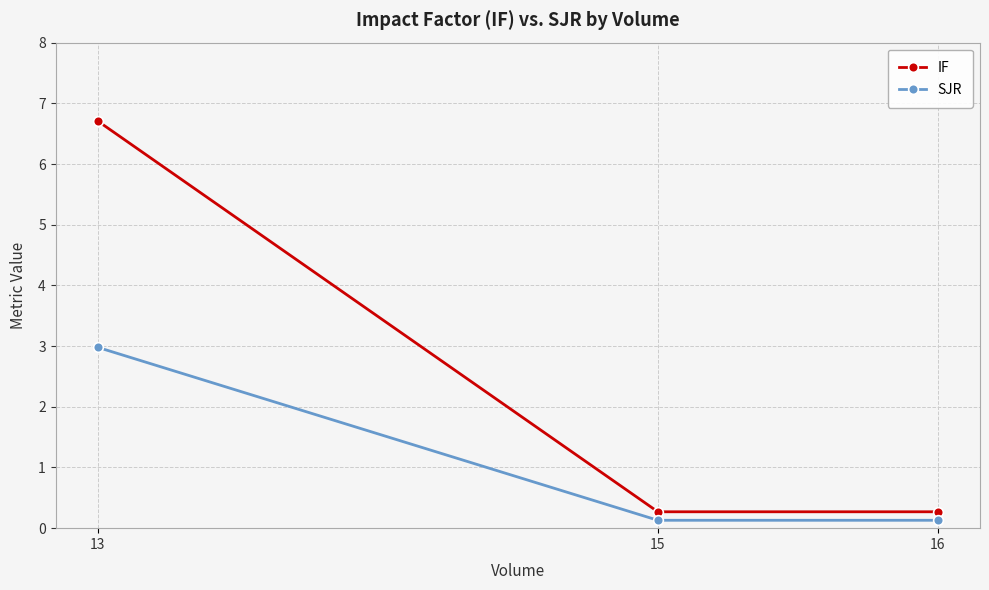

Reading left to right, transcribe all the data shown in this chart.

IF: 13=6.7	15=0.3	16=0.3
SJR: 13=3.0	15=0.1	16=0.1